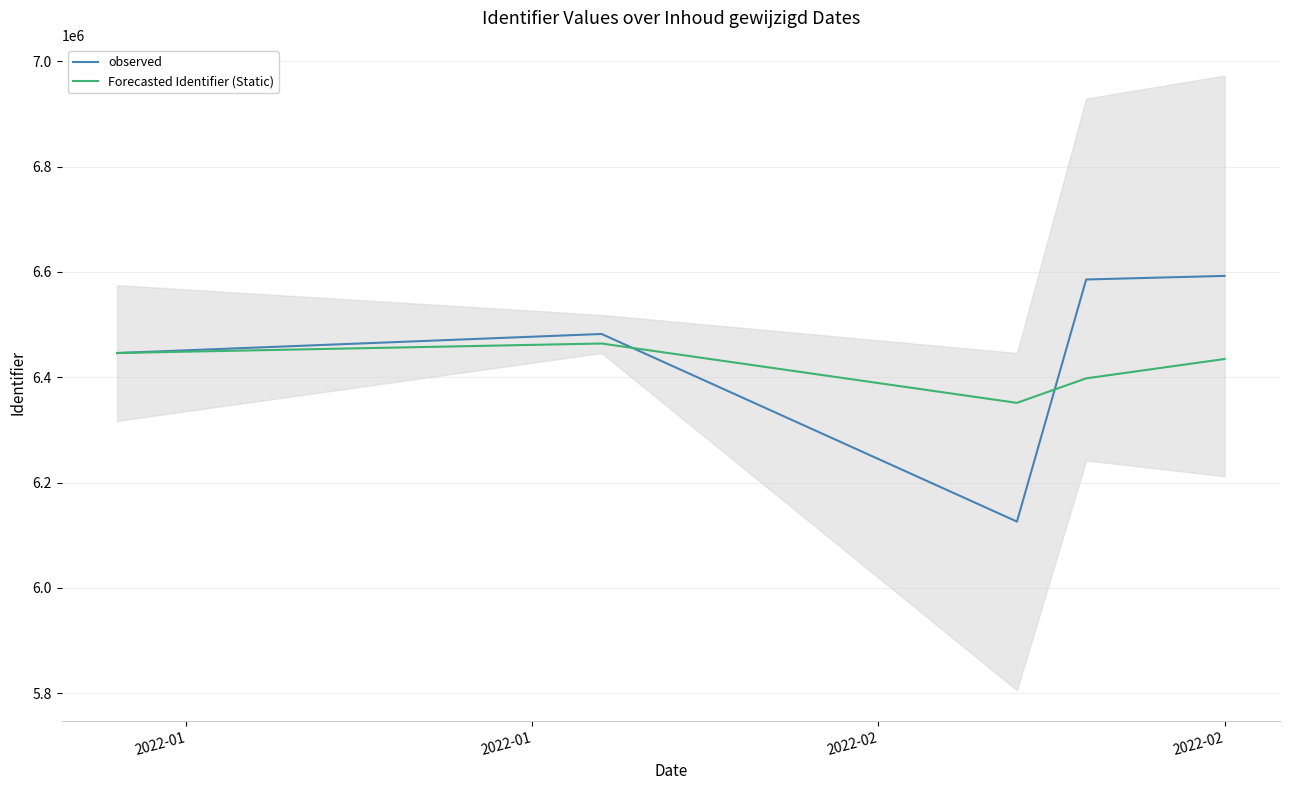

True or false: Forecasted Identifier (Static) has more than 1 points higher than both neighbors.

False